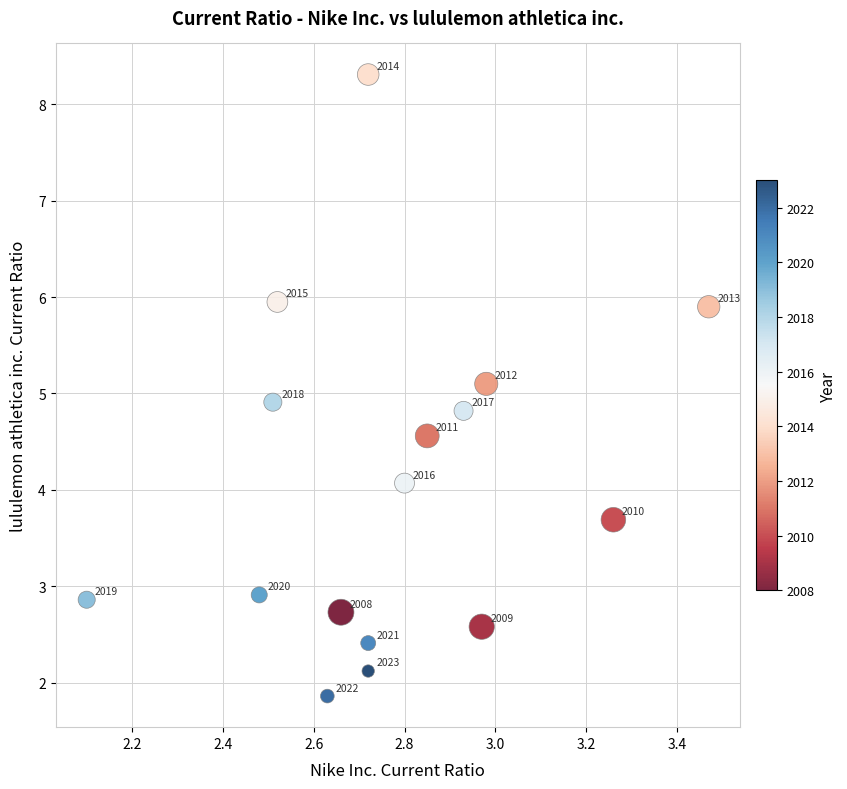

What Y value in the scatter plot is closest to 5?

4.9